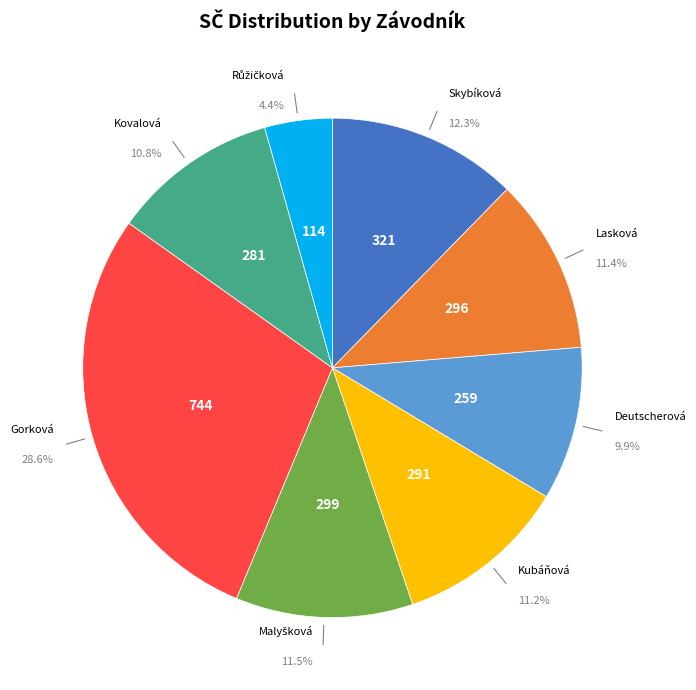

Does any single category account for the majority?

No